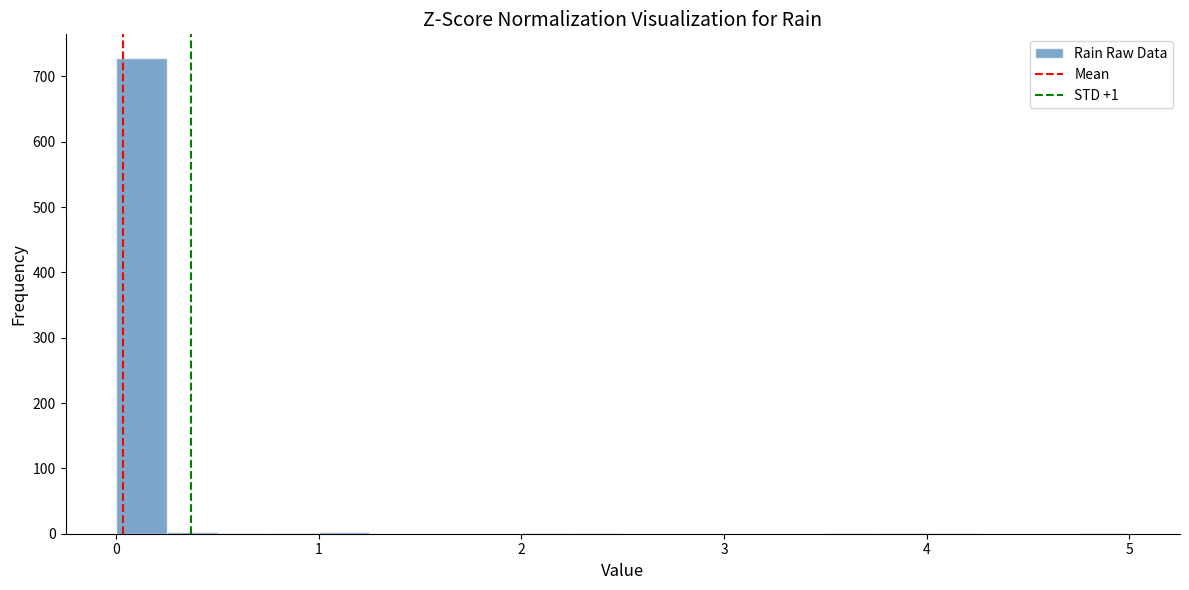

Around what value on the x-axis is the tallest bar? Give the approximate position of its centre, as read against the axis.

0.1